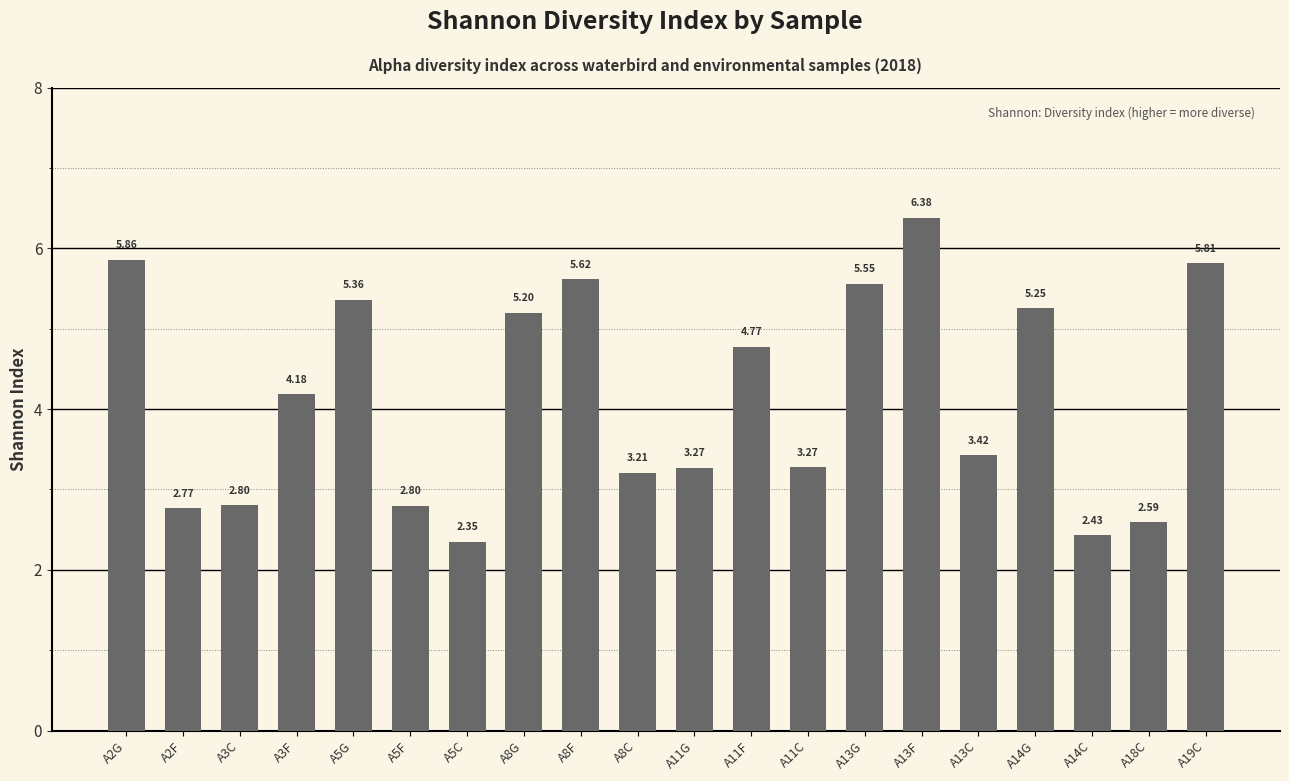

What is the label of the 19th bar from the left?

A18C